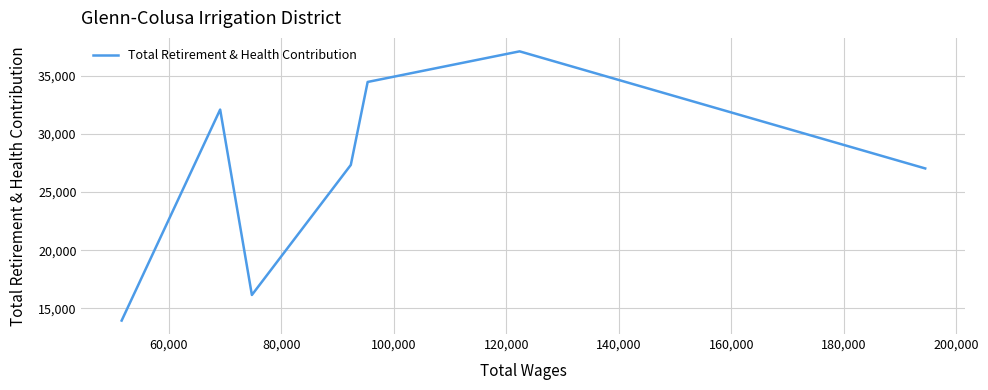

What is the sum of all values?

188174